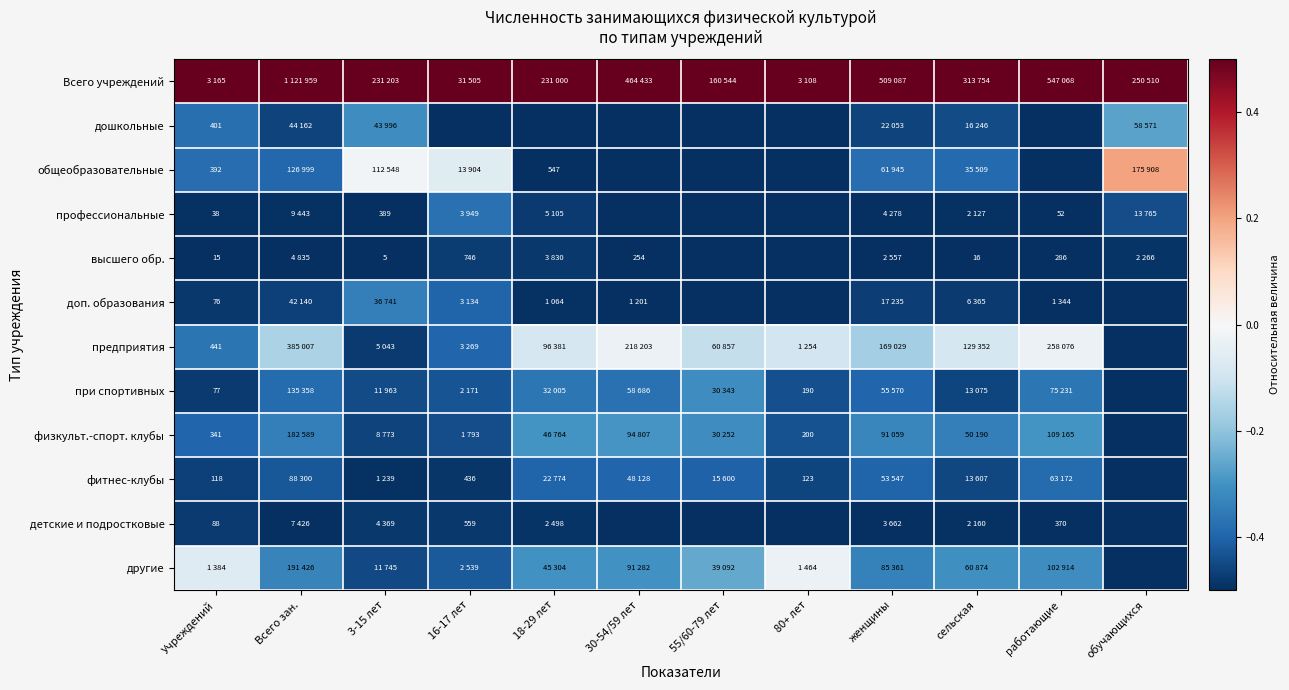

Is the value of физкульт.-спорт. клубы at сельская greater than the value of другие at работающие?

No